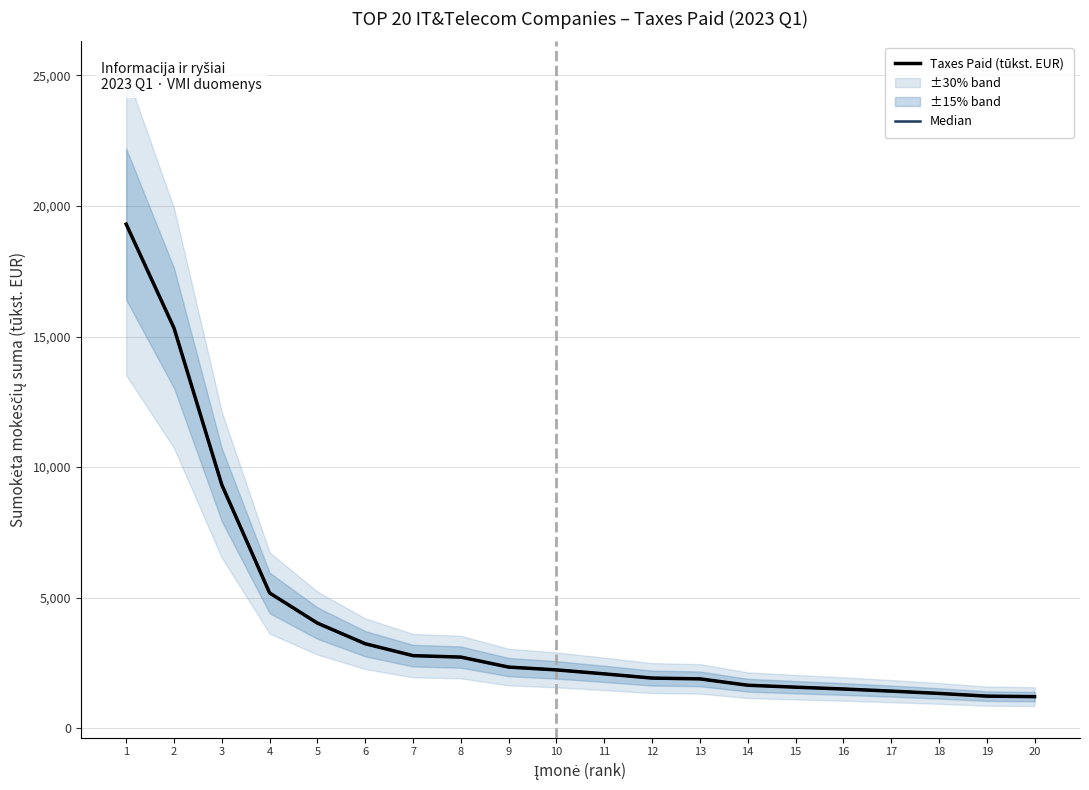

What is the total value across all series at 2?

30650